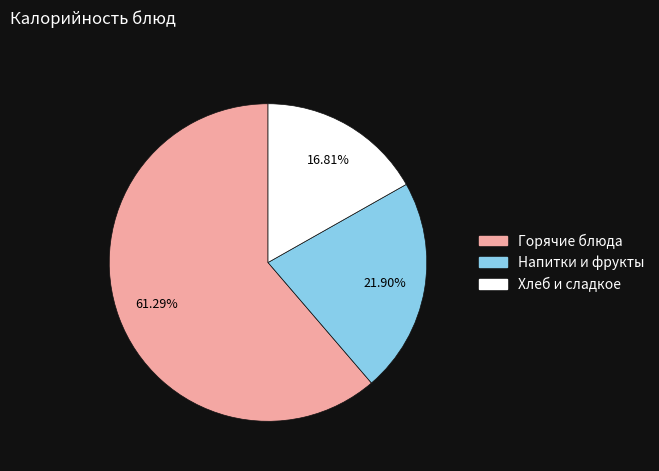

Is there any slice that represents more than half of the pie?

Yes